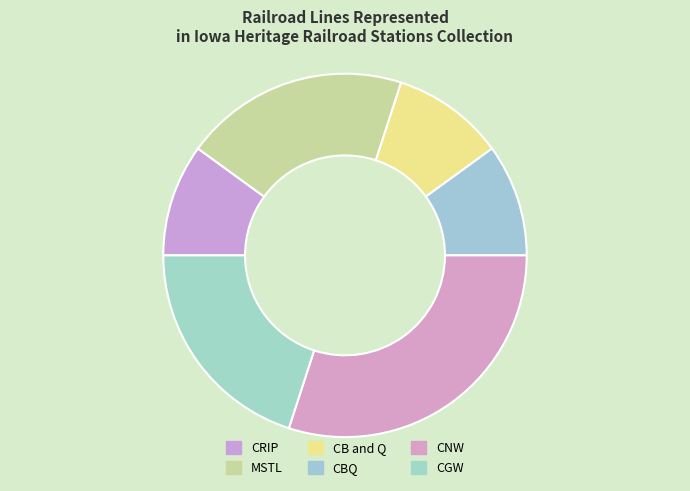

What is the ratio of the value at MSTL to the value at CGW?

1.0